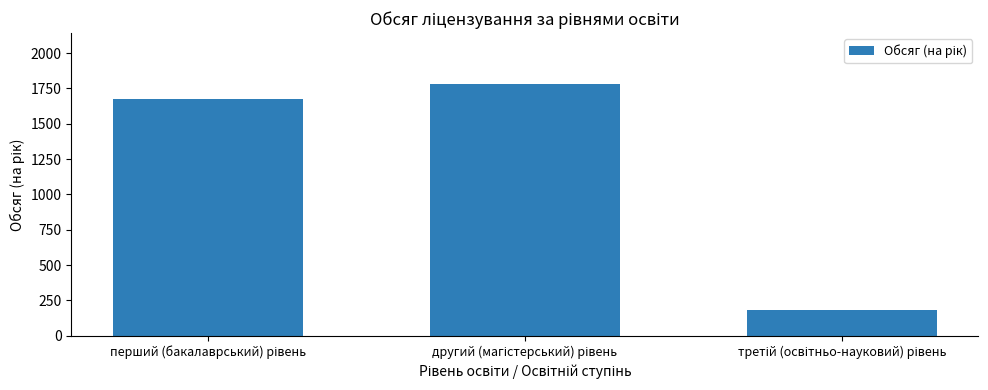

How many distinct data groups are displayed?

1